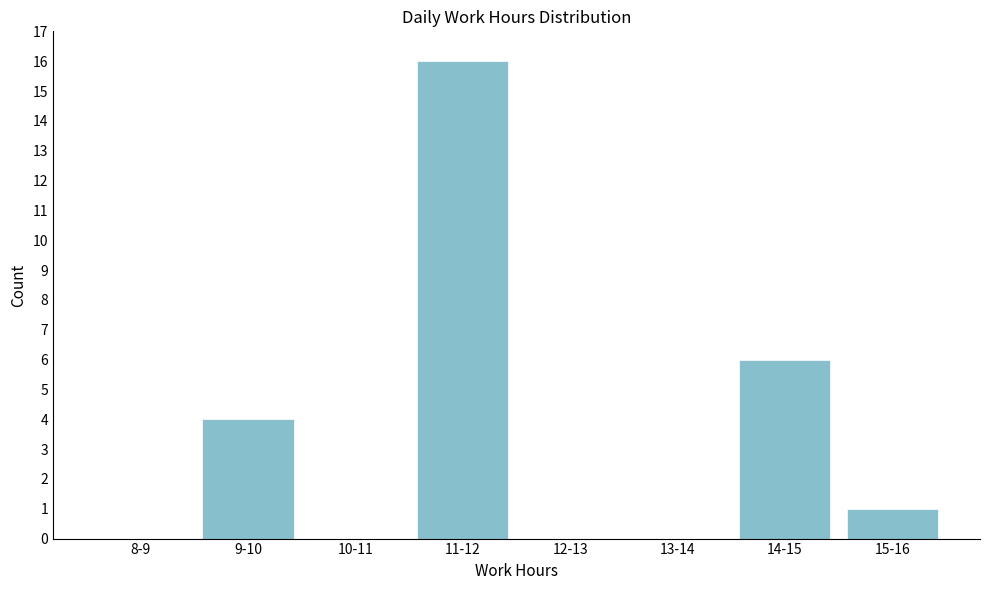

Reading right to left, extract all data points from this chart.

15-16=1	14-15=6	13-14=0	12-13=0	11-12=16	10-11=0	9-10=4	8-9=0